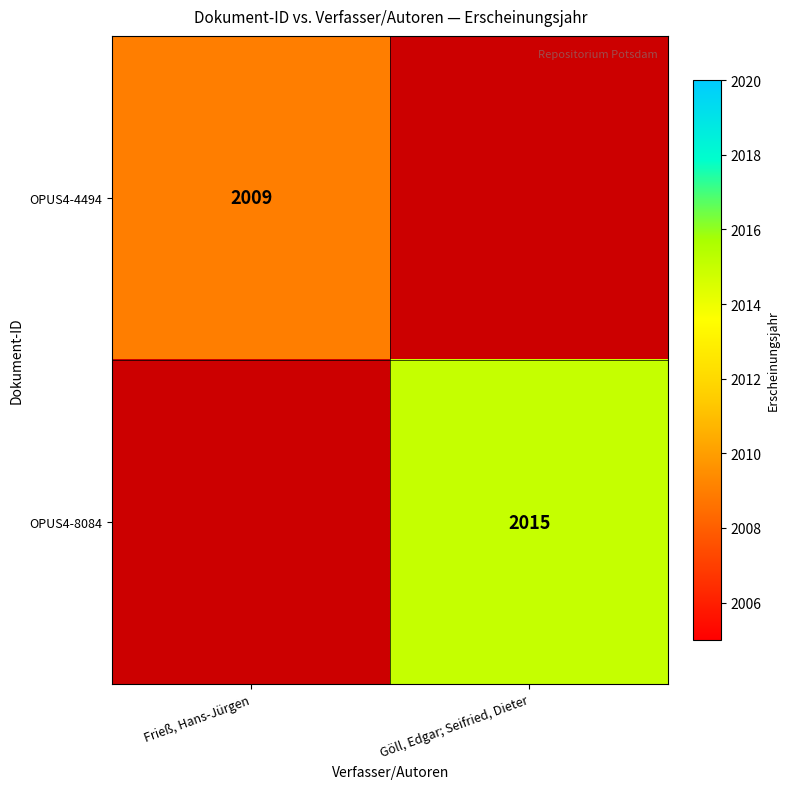

Is the value of OPUS4-8084 at Göll, Edgar; Seifried, Dieter greater than the value of OPUS4-4494 at Frieß, Hans-Jürgen?

Yes